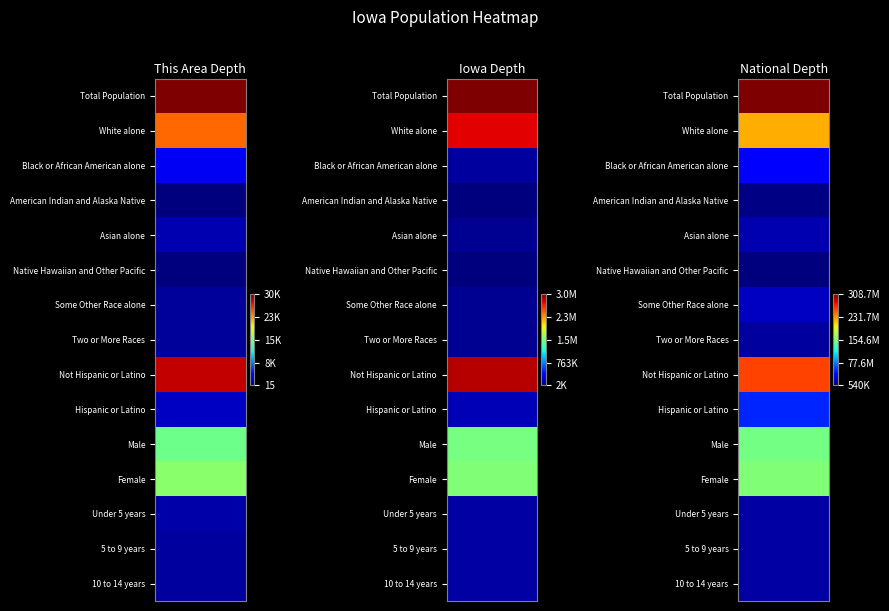

How many categories are shown in the chart?

10